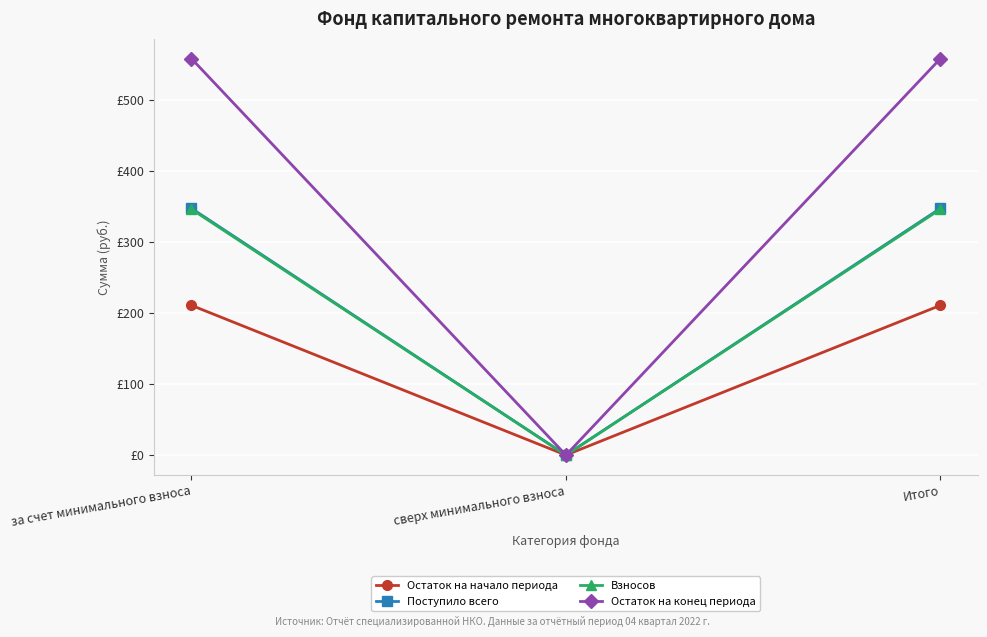

How many data points in Взносов are above 346?

2